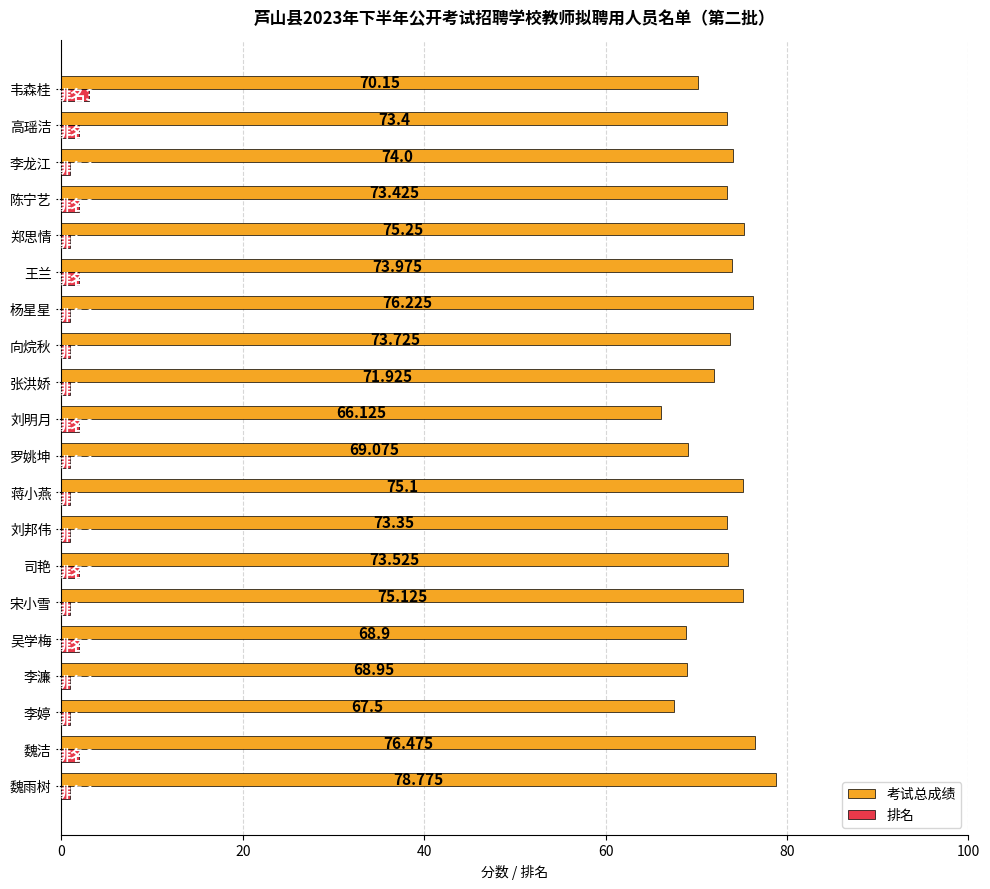

At which category is the sum across all series the highest?

魏雨树